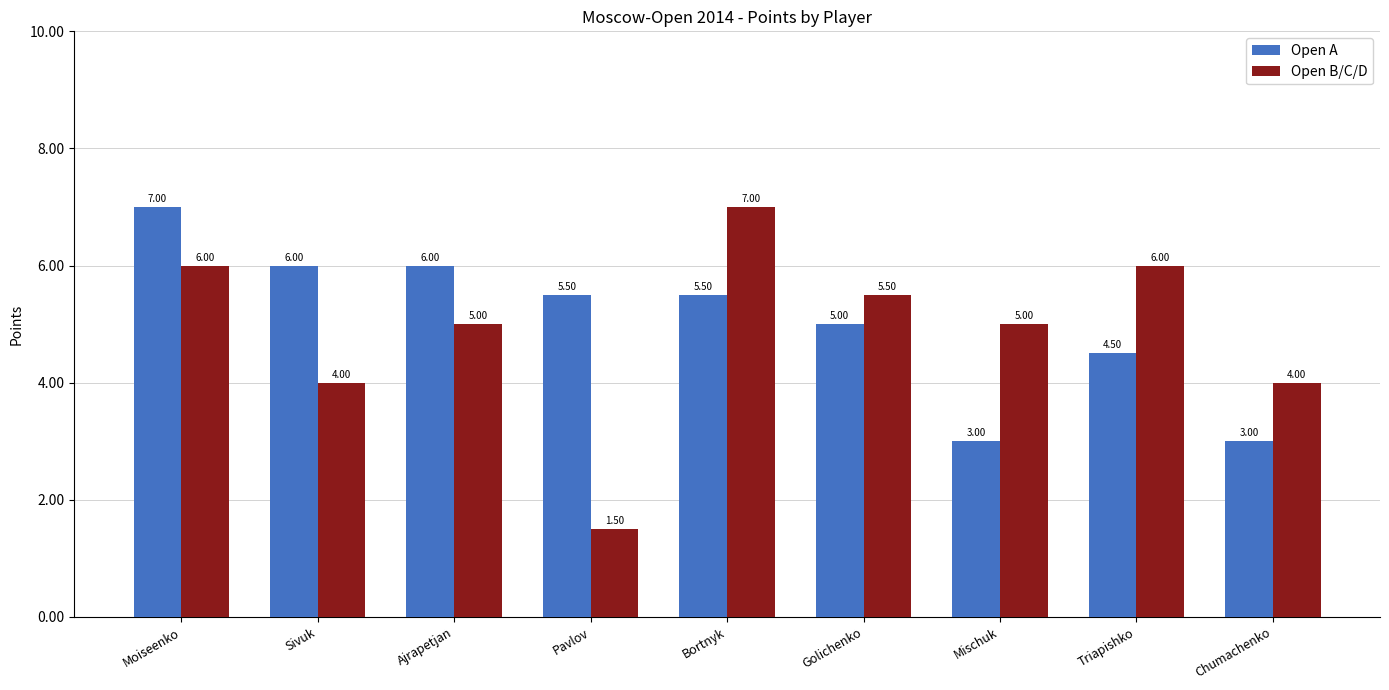

Reading left to right, what are all the values shown in this chart?

Open A: 7.0	6.0	6.0	5.5	5.5	5.0	3.0	4.5	3.0
Open B/C/D: 6.0	4.0	5.0	1.5	7.0	5.5	5.0	6.0	4.0